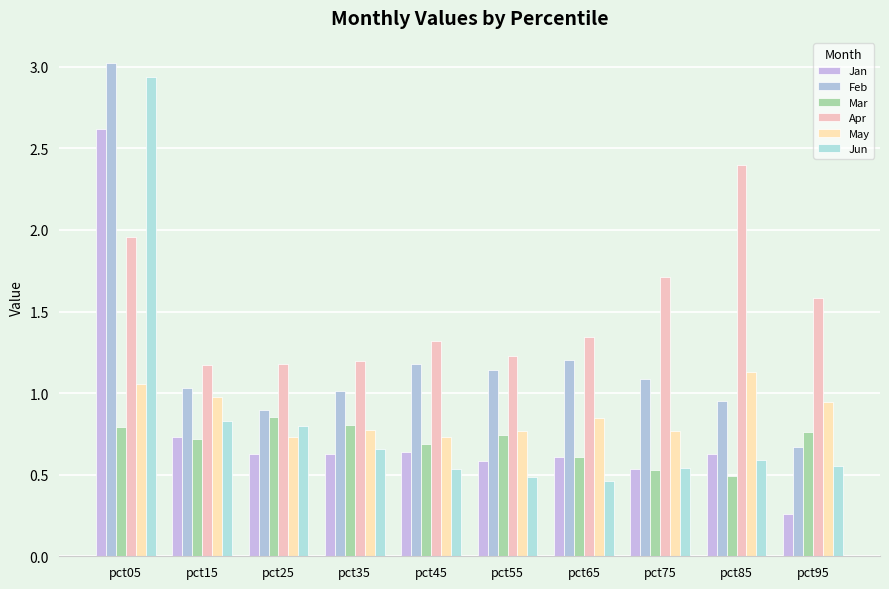

List the series in order of their peak value, highest first.

Feb, Jun, Jan, Apr, May, Mar